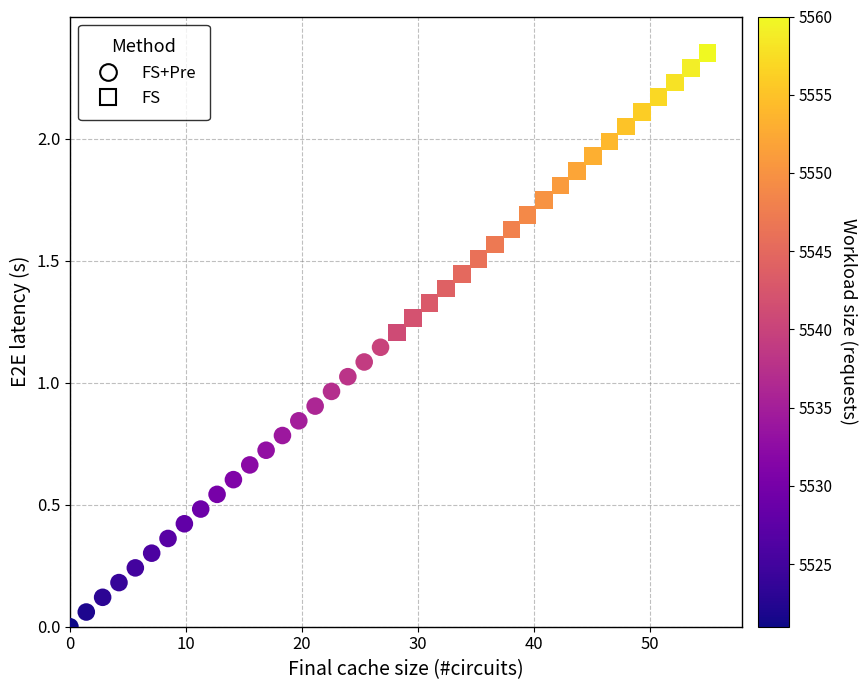

Which series reaches the minimum Y coordinate?

FS+Pre